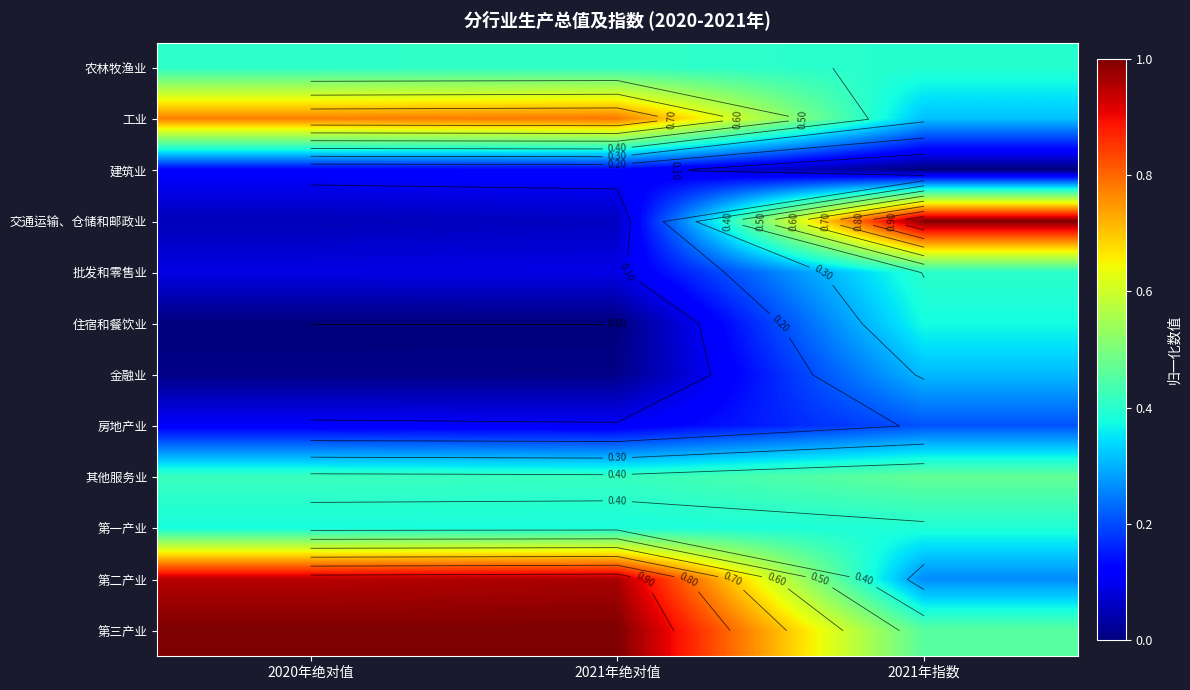

The value of 交通运输、仓储和邮政业 at 2021年指数 is 1.0. True or false?

True